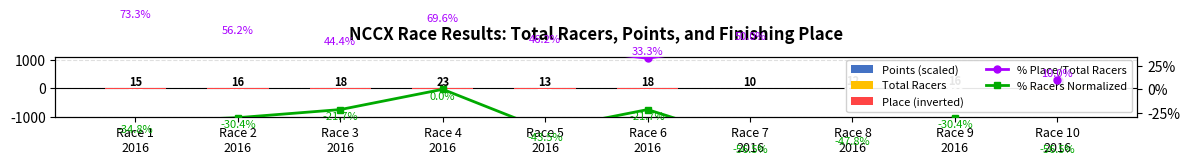

The value of % Racers Normalized at Race 1
2016 is -34.8. True or false?

True